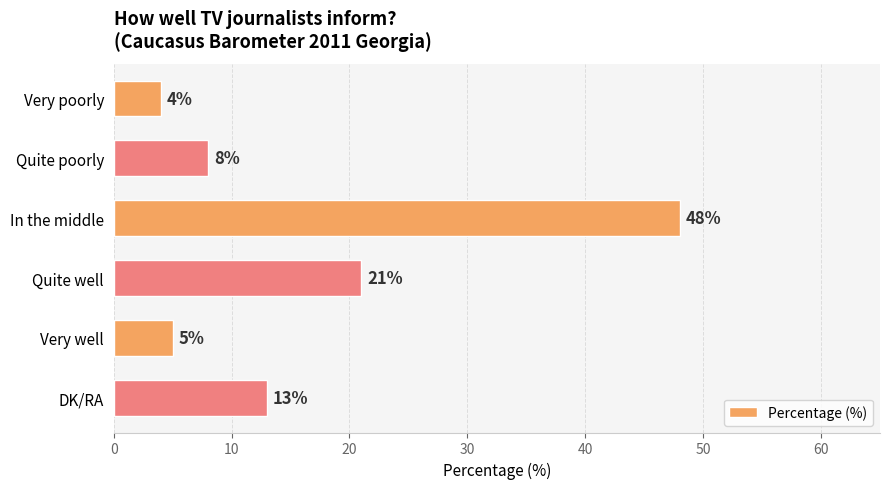

How many values are below 13?

3